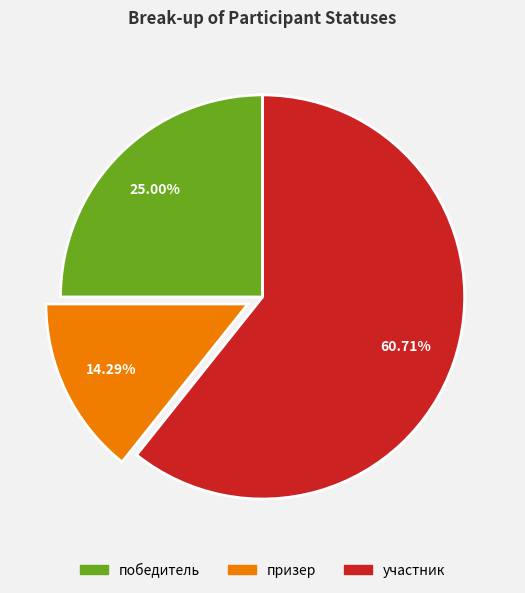

Is there a majority slice in this chart?

Yes